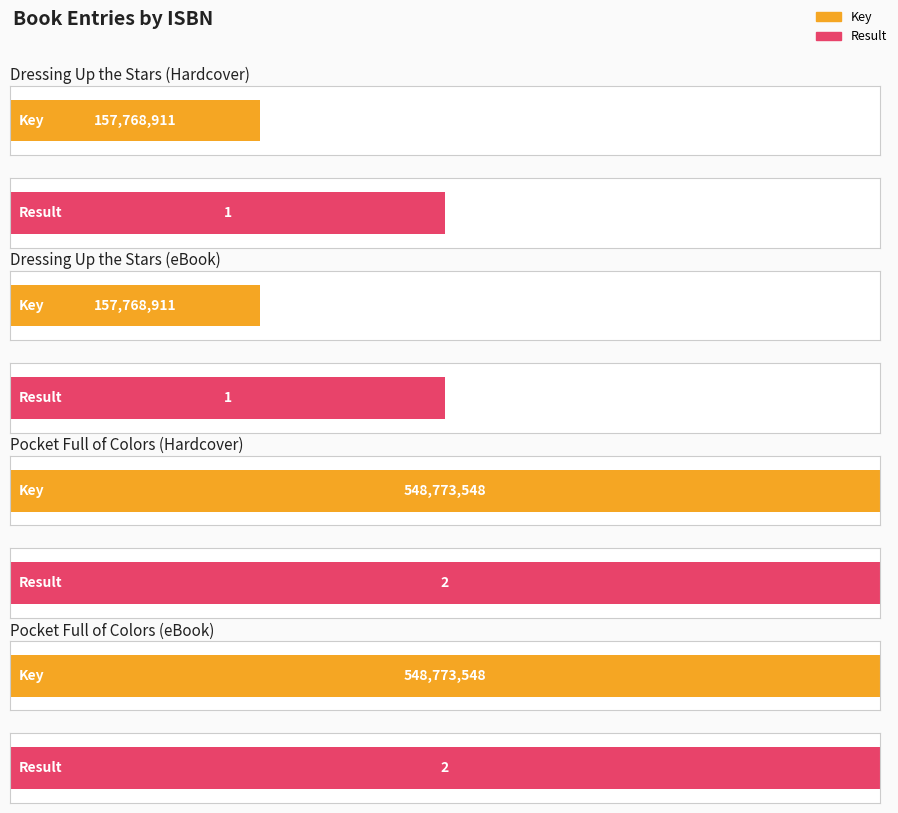

List the series in order of their overall mean, highest first.

Key, Result